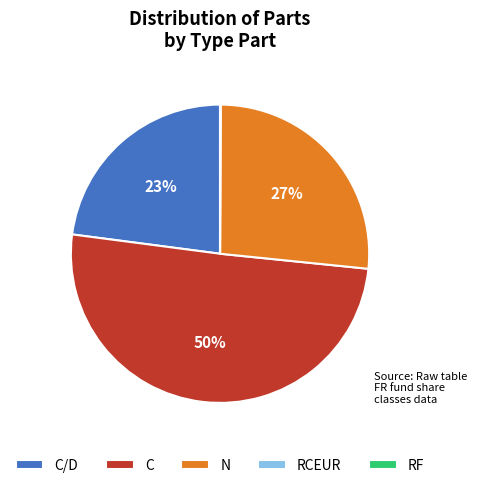

Which slice is the largest?

C